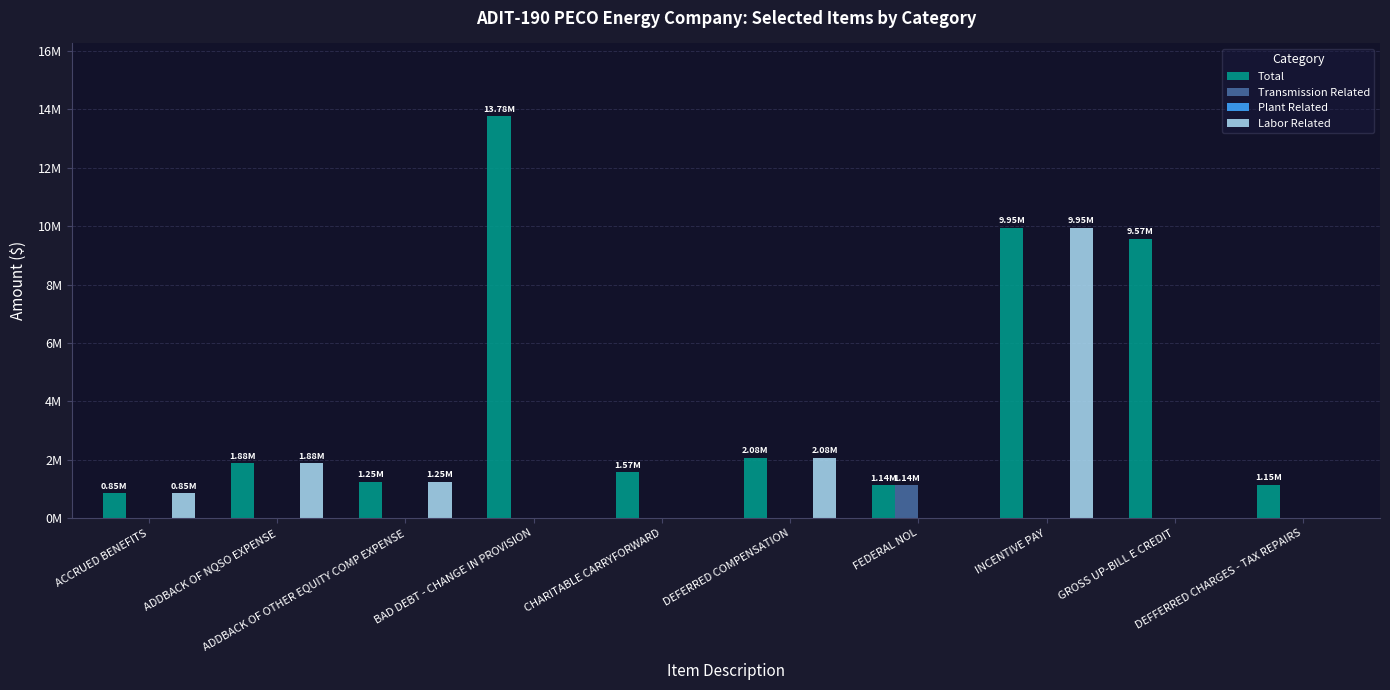

At which category does the chart reach its peak across all series?

BAD DEBT - CHANGE IN PROVISION